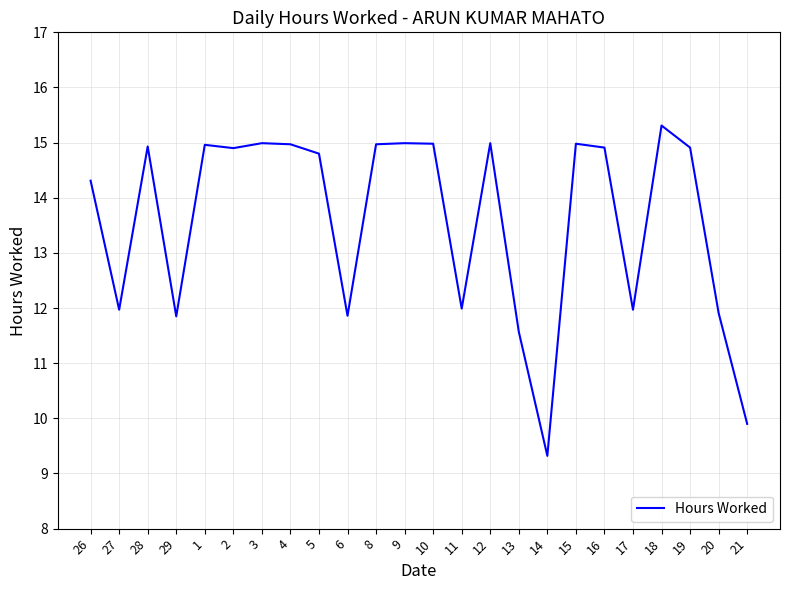

Which label corresponds to the smallest value in the chart?

14